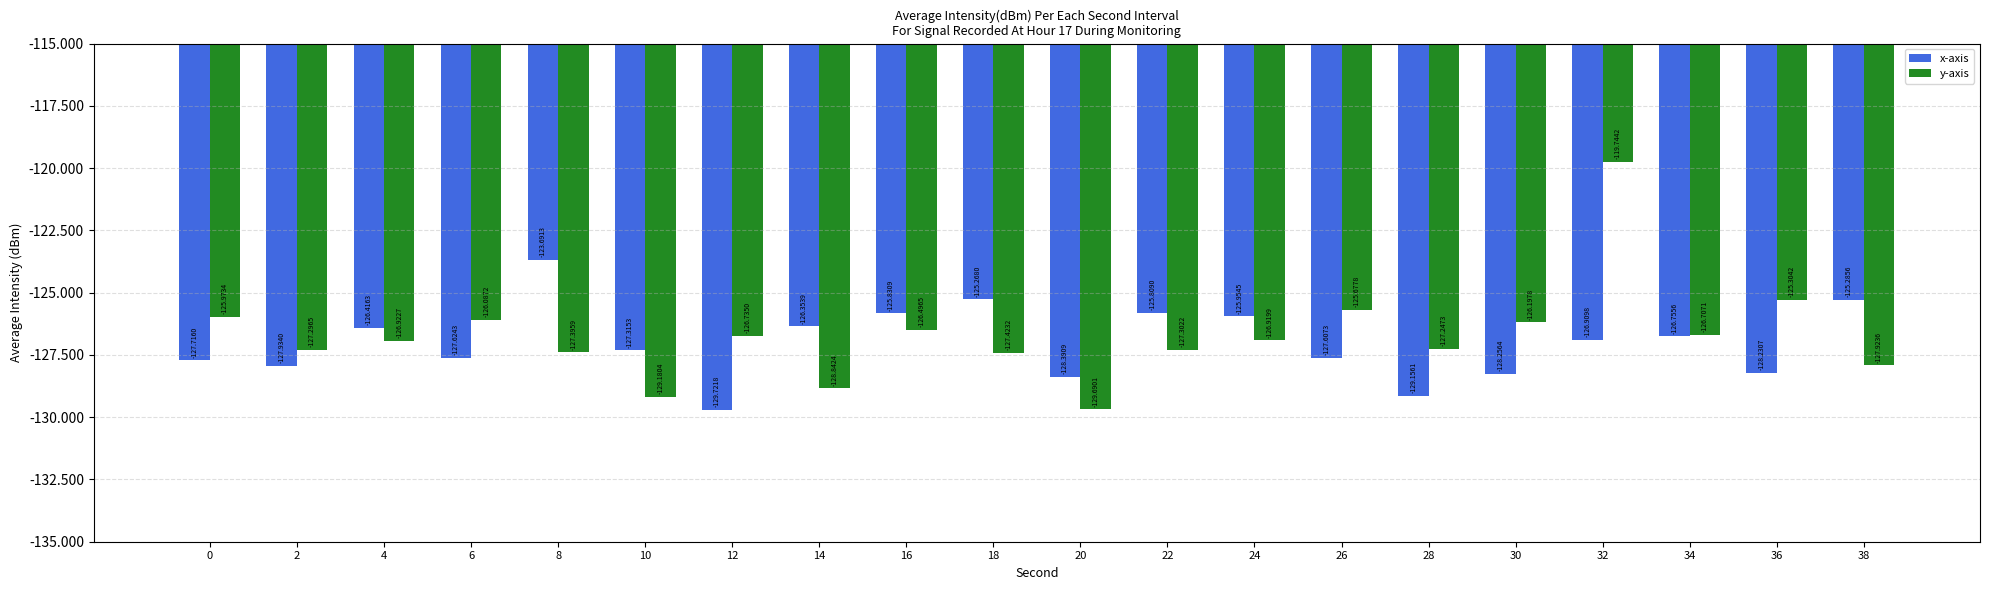

What is the value of the x-axis bar at the 6th from the left?

-127.3